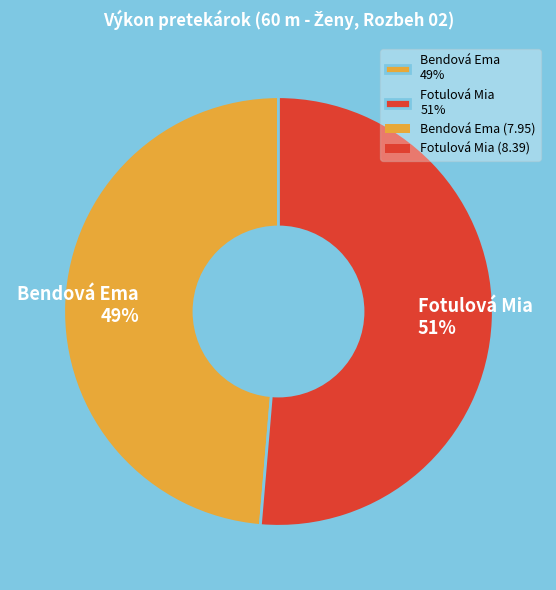

What percentage is the Bendová Ema slice, to the nearest percent?

49%